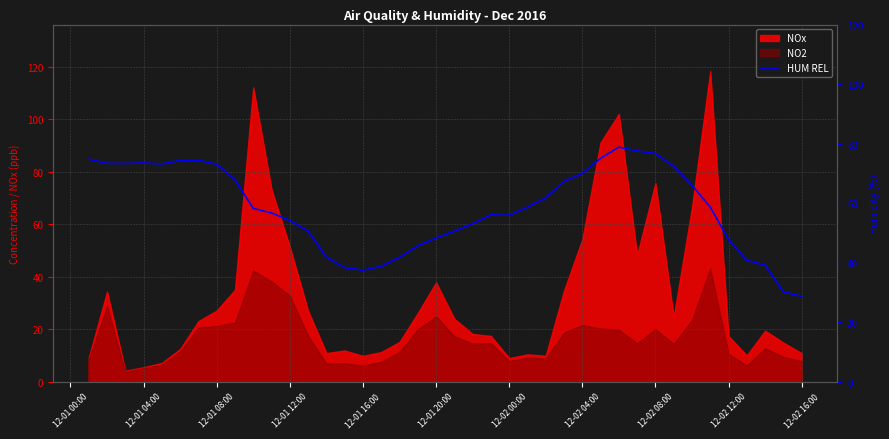

True or false: the data has more than 2 interior local peaks.

True